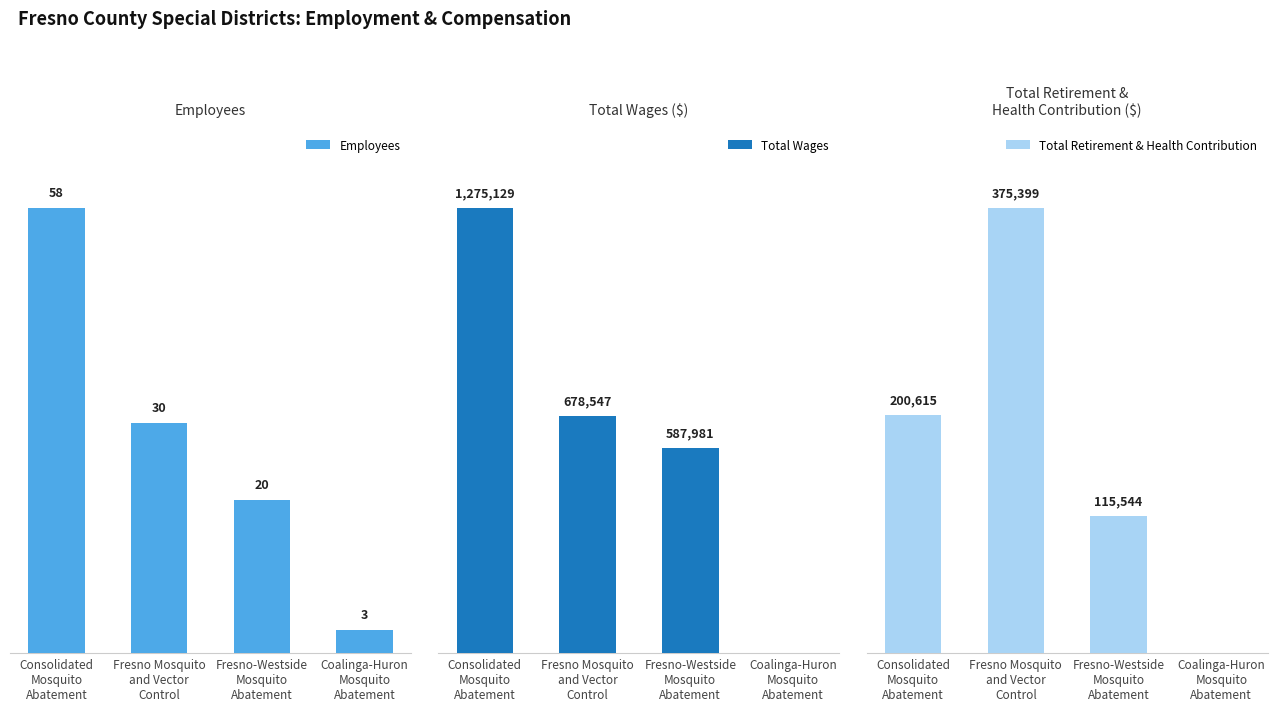

What is the sum of all Employees values?

111